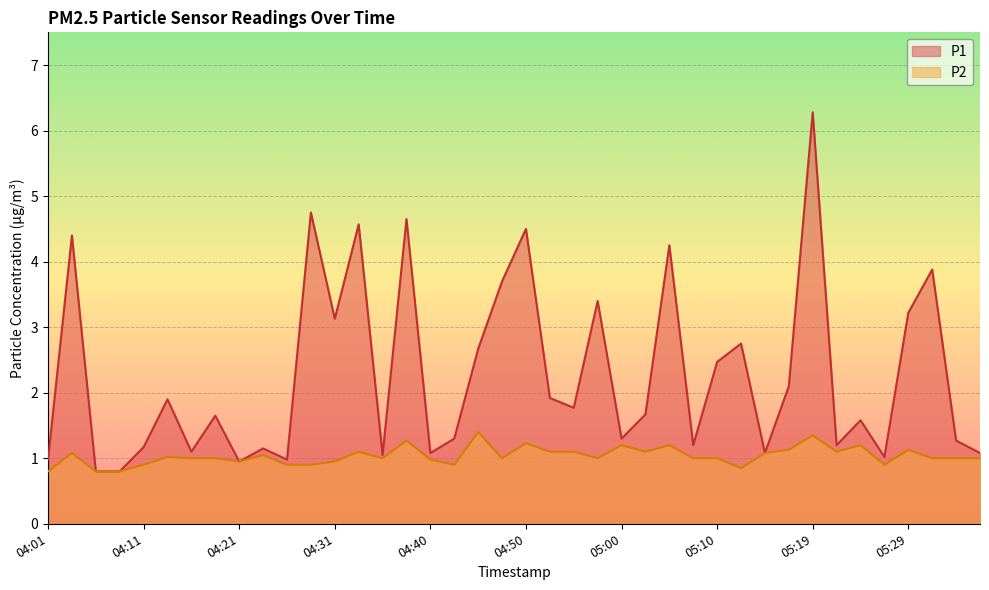

What is the greatest value displayed?

6.3